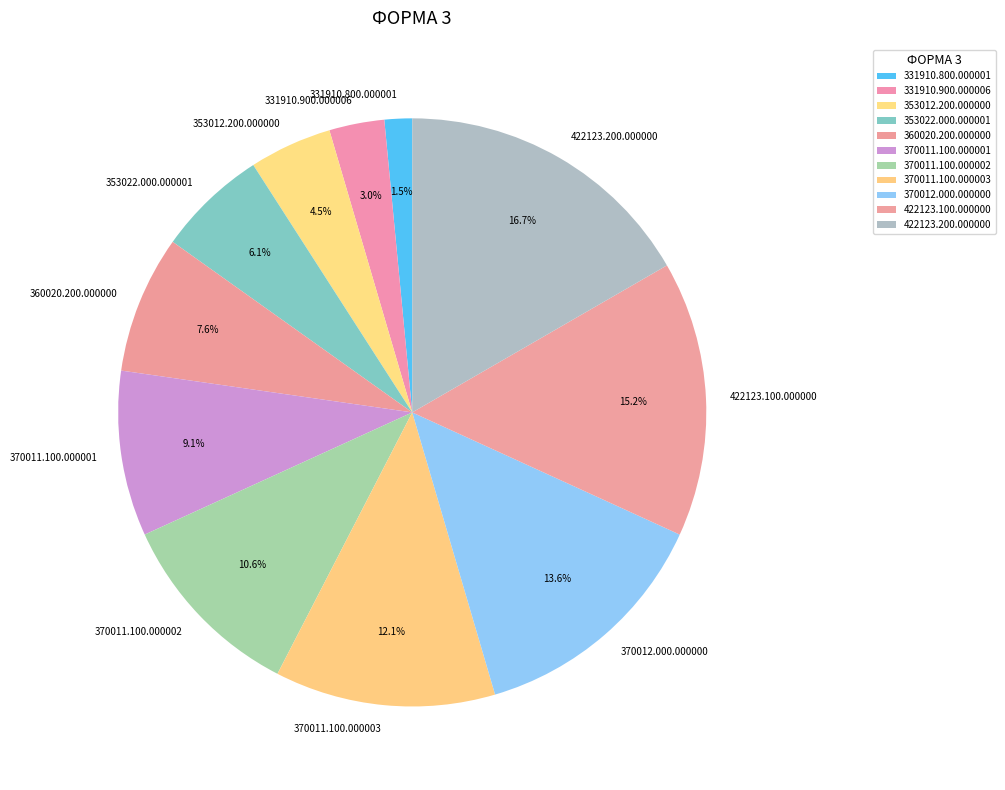

Which has a higher value, 370011.100.000003 or 331910.800.000001?

370011.100.000003